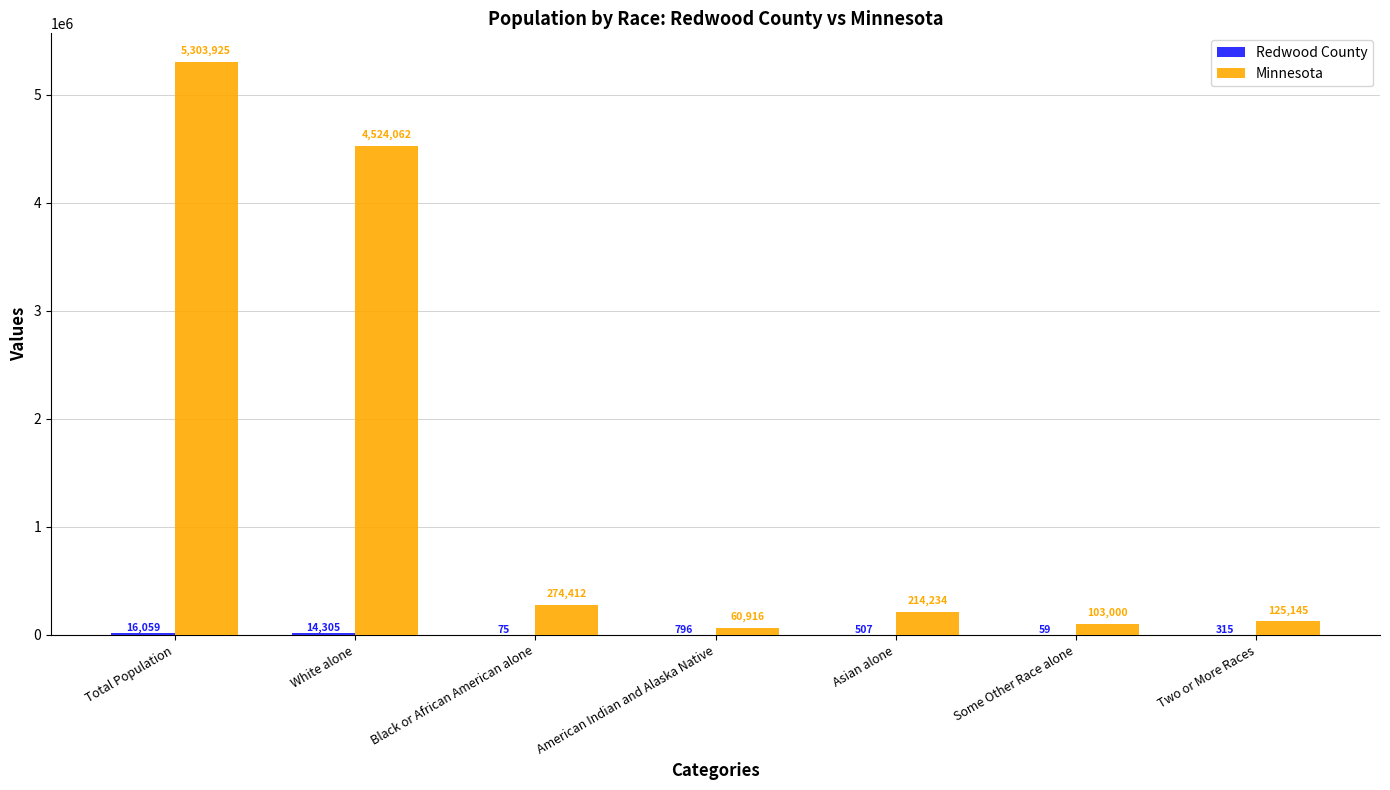

At which category is the sum across all series the highest?

Total Population